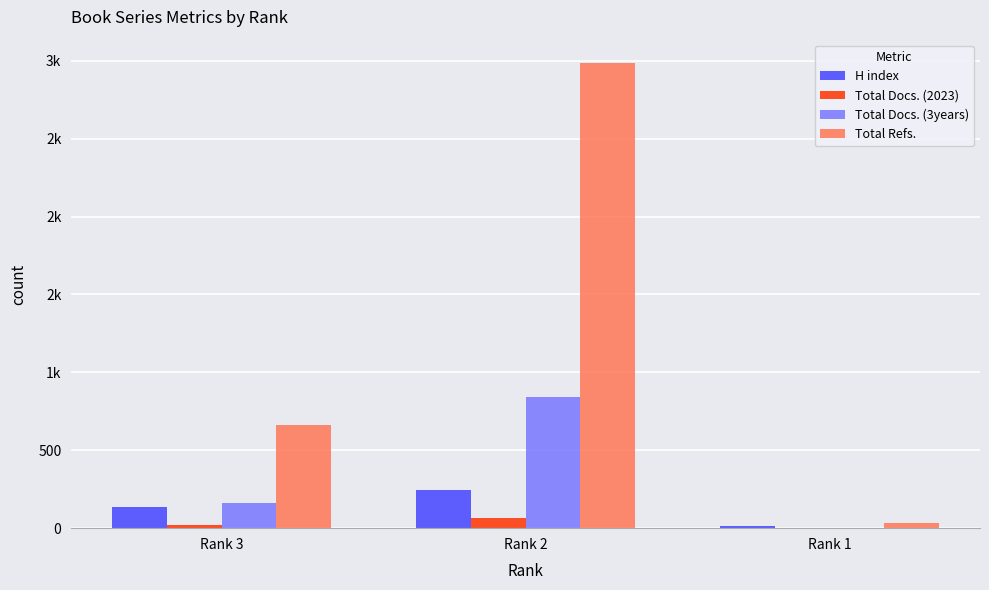

Reading left to right, what are all the values shown in this chart?

H index: Rank 3=133	Rank 2=242	Rank 1=12
Total Docs. (2023): Rank 3=19	Rank 2=66	Rank 1=0
Total Docs. (3years): Rank 3=164	Rank 2=841	Rank 1=2
Total Refs.: Rank 3=659	Rank 2=2986	Rank 1=33